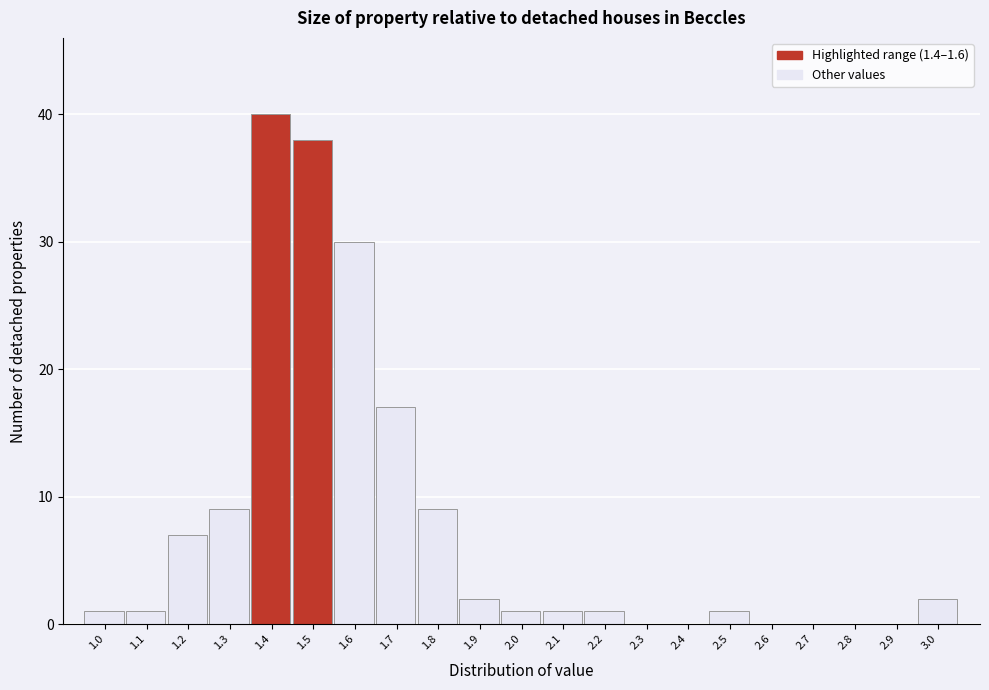

Reading left to right, extract all data points from this chart.

1.0=1	1.1=1	1.2=7	1.3=9	1.4=40	1.5=38	1.6=30	1.7=17	1.8=9	1.9=2	2.0=1	2.1=1	2.2=1	2.3=0	2.4=0	2.5=1	2.6=0	2.7=0	2.8=0	2.9=0	3.0=2